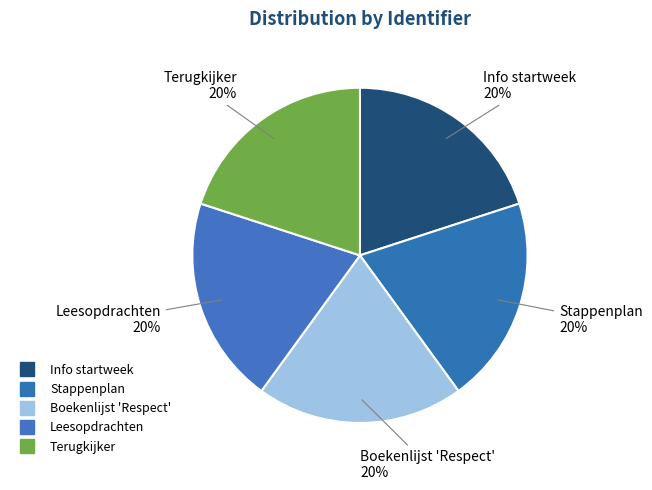

Is it true that Info startweek is 35% of the pie?

False